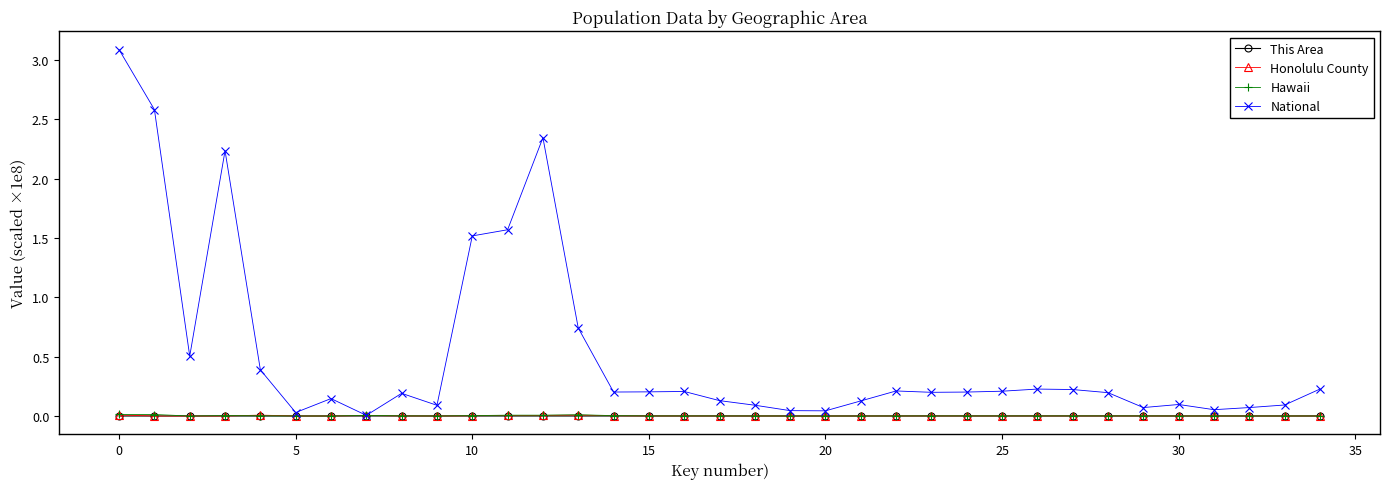

At how many categories does at least one series exceed 1?

6